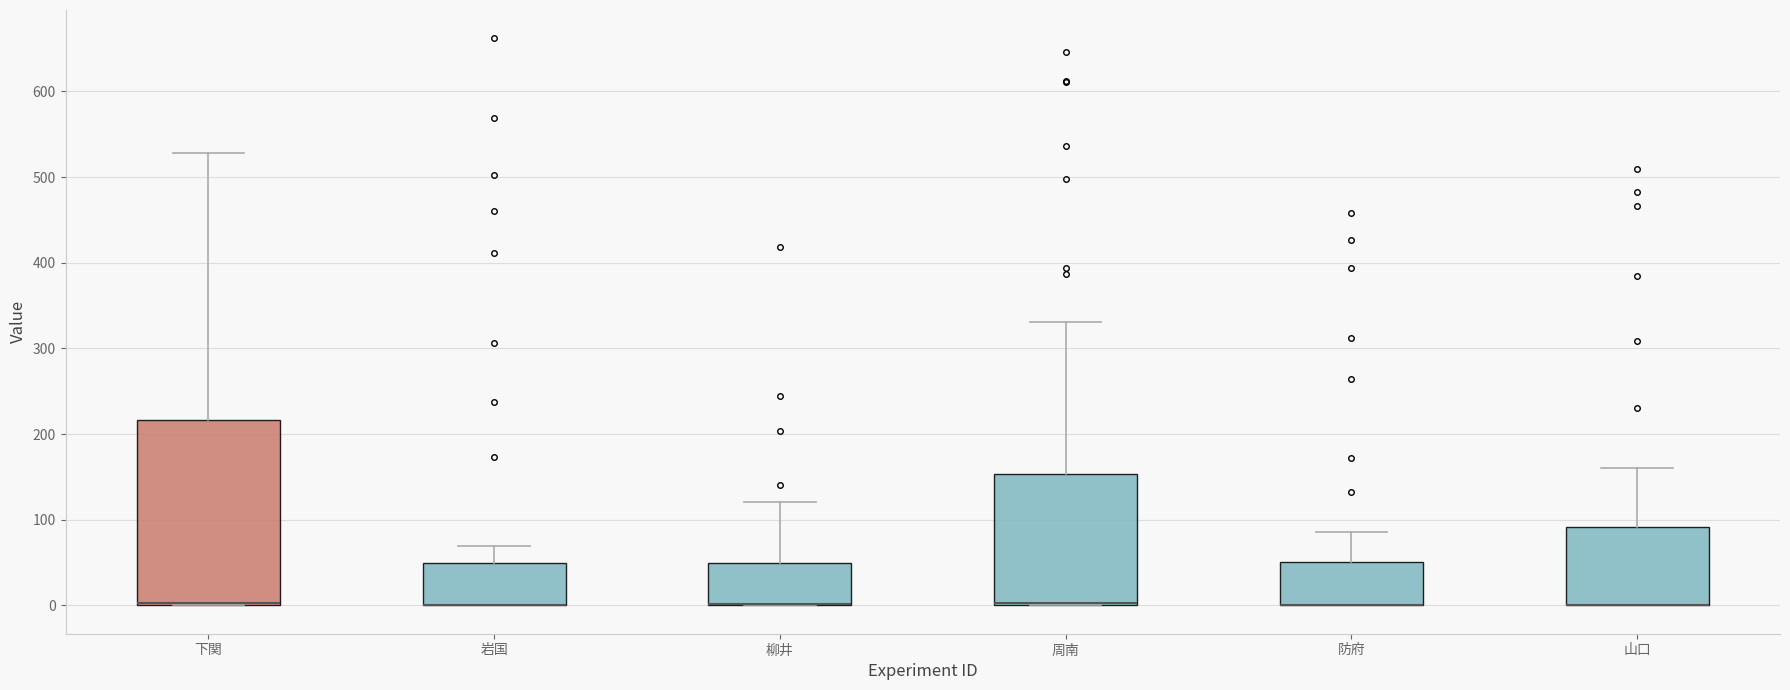

Reading left to right, read every box against the y-axis: the position of its median line, the range the box covers, and the ends of its whiskers. The values are not printed on the chart, so give them approximately, as read against the axis.

下関: median 0, box 0 to 220, whiskers 0 to 530
岩国: median 0 (drawn on the box's lower edge), box 0 to 50, whiskers 0 to 70
柳井: median 0 (drawn on the box's lower edge), box 0 to 50, whiskers 0 to 120
周南: median 0, box 0 to 150, whiskers 0 to 330
防府: median 0 (drawn on the box's lower edge), box 0 to 50, whiskers 0 to 90
山口: median 0 (drawn on the box's lower edge), box 0 to 90, whiskers 0 to 160